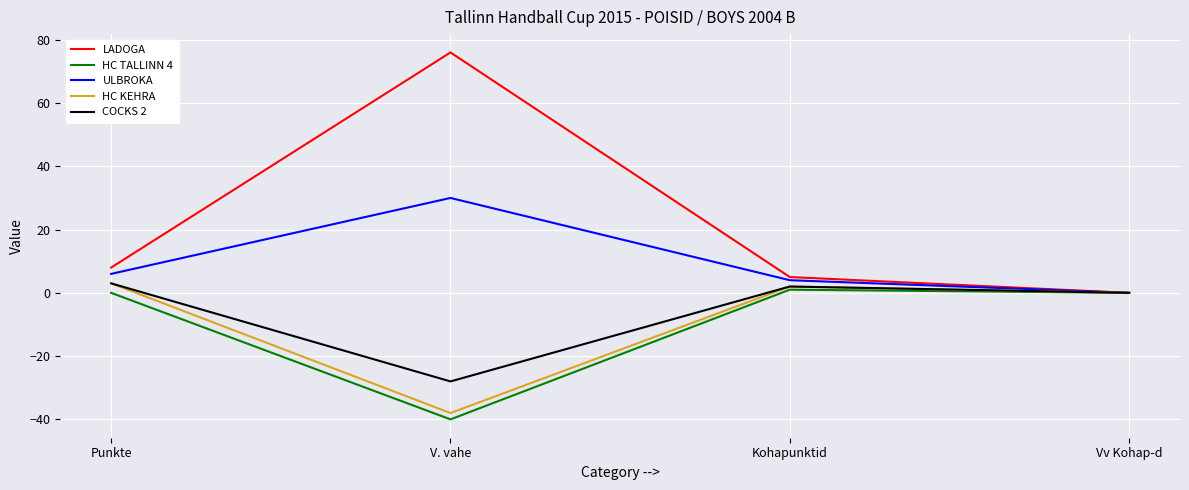

Which series has the widest spread of values?

LADOGA